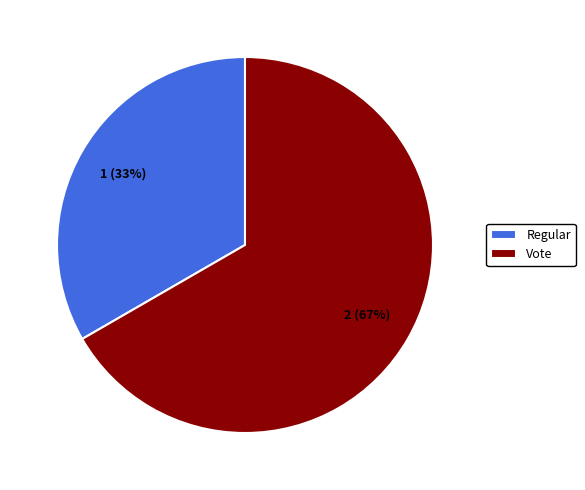

To the nearest percent, what percentage of the pie is Regular?

33%